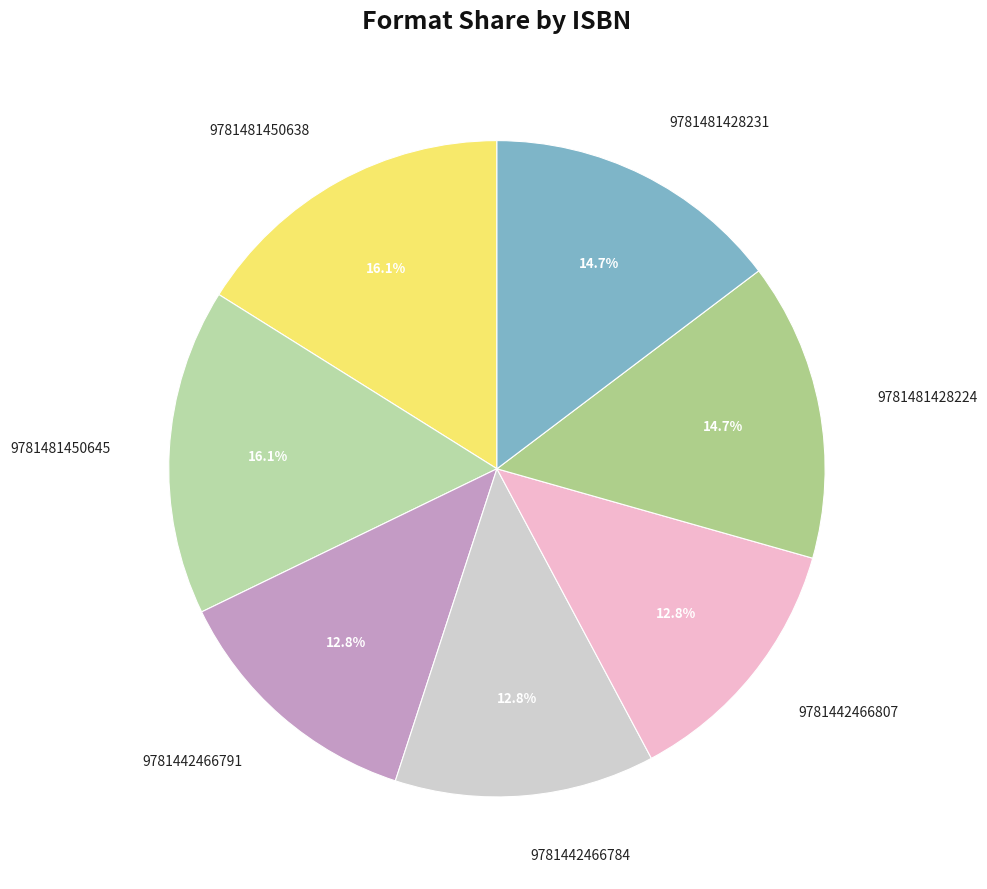

How many slices are in this pie chart?

7